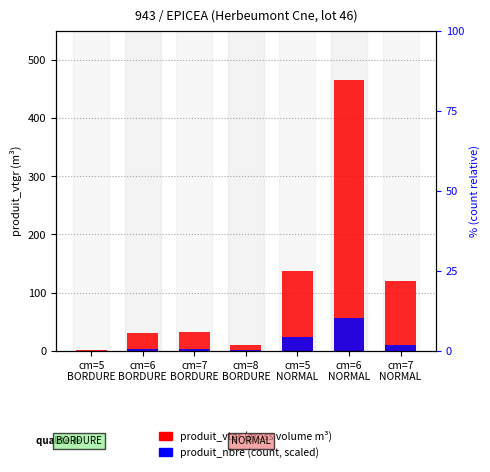

Read the produit_vtgr (gross volume) value at cm=5
BORDURE.

1.4